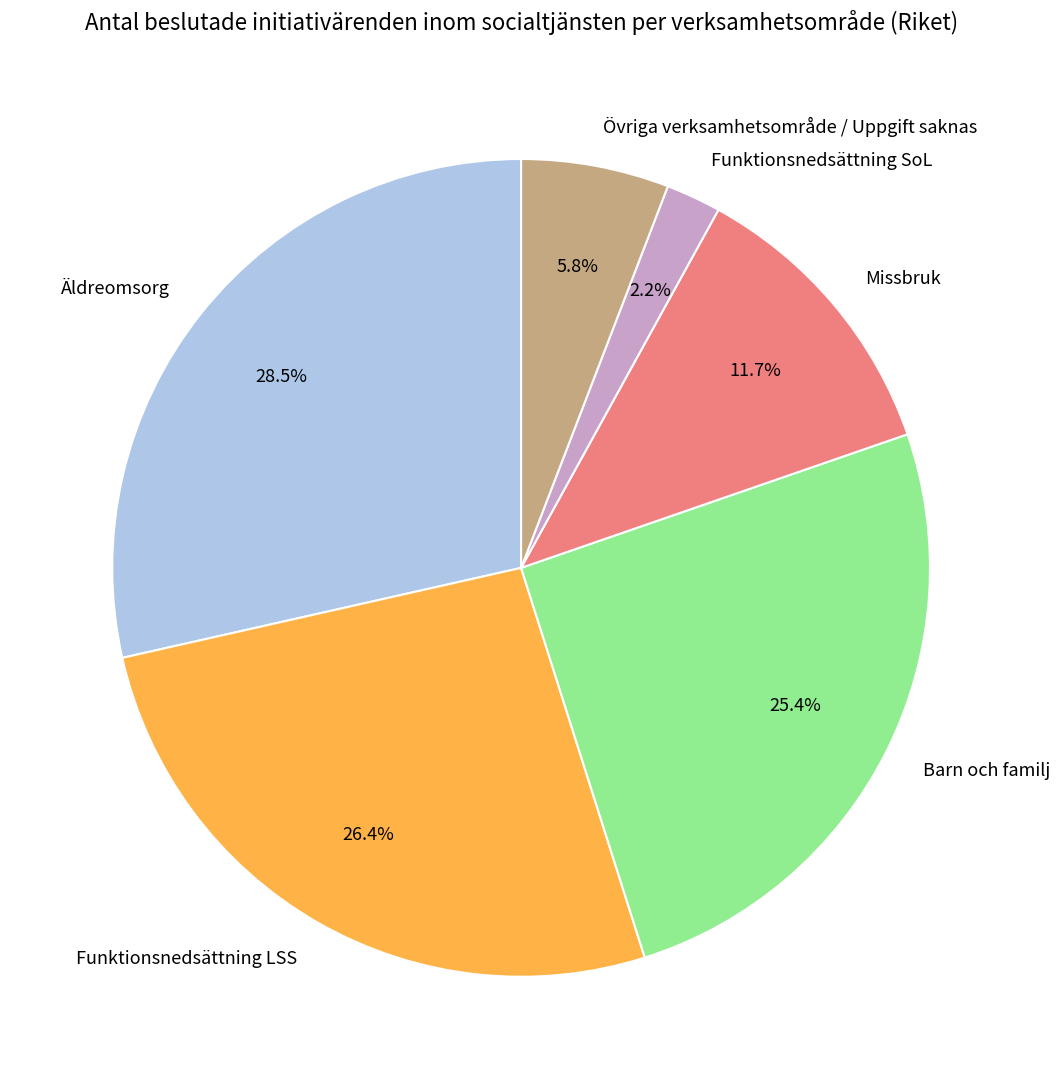

The Funktionsnedsättning SoL slice represents 9% of the pie. True or false?

False